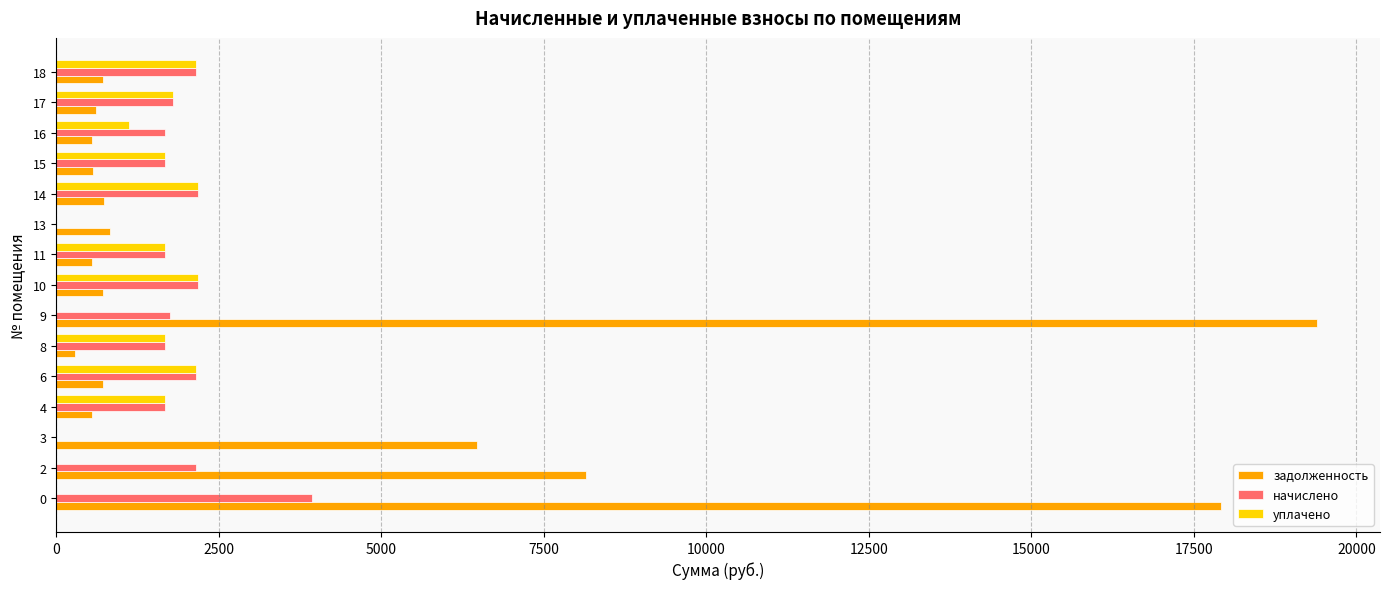

The value of задолженность at 14 is 727.6. True or false?

True